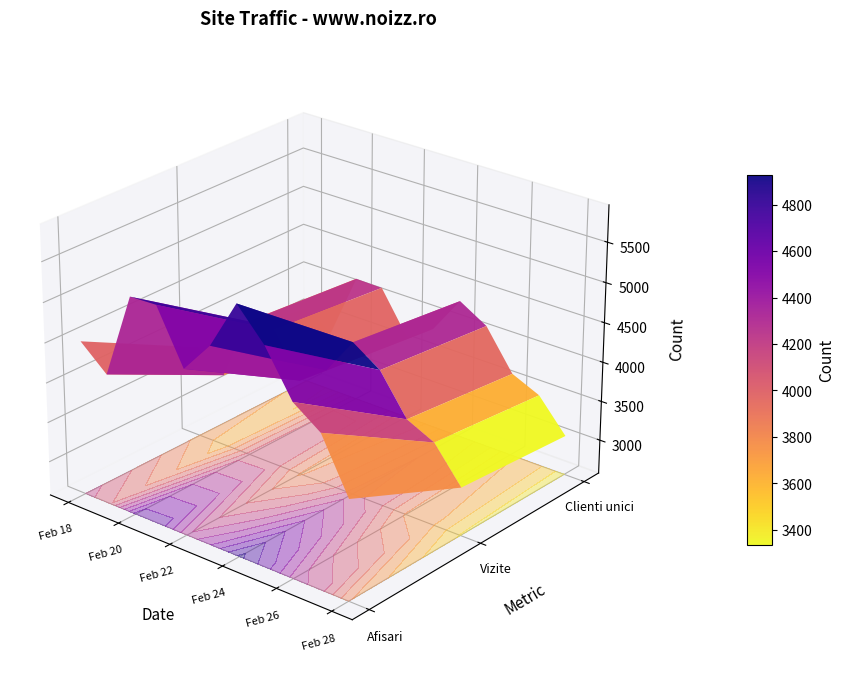

How many values in the Vizite series exceed 3780?

5